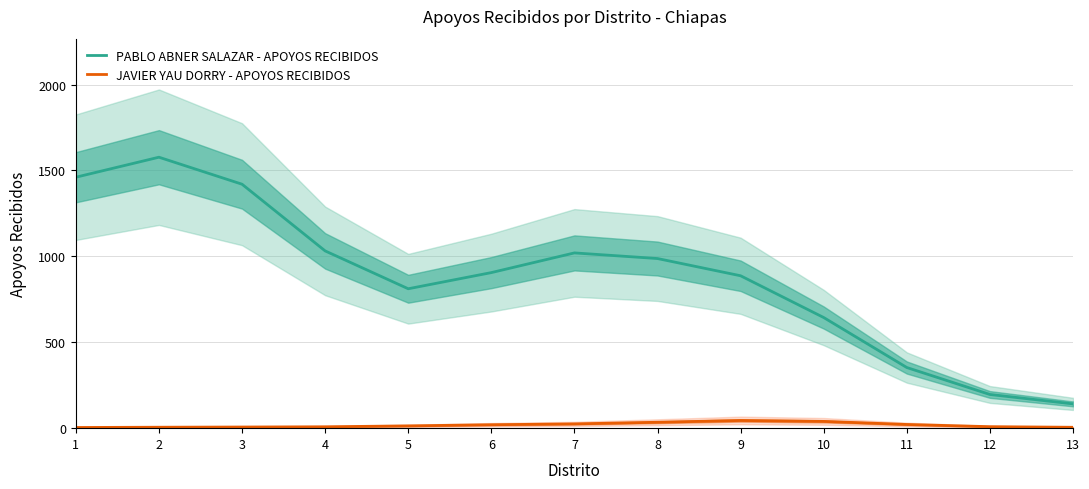

At which label does PABLO ABNER SALAZAR - APOYOS RECIBIDOS first exceed 905?

1